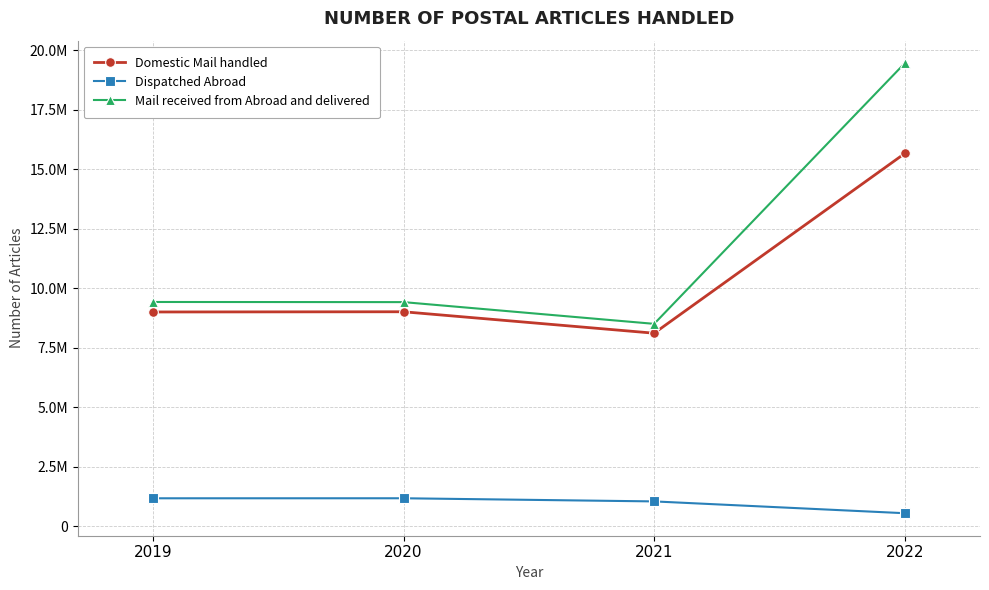

True or false: Mail received from Abroad and delivered and Dispatched Abroad cross at least once.

False